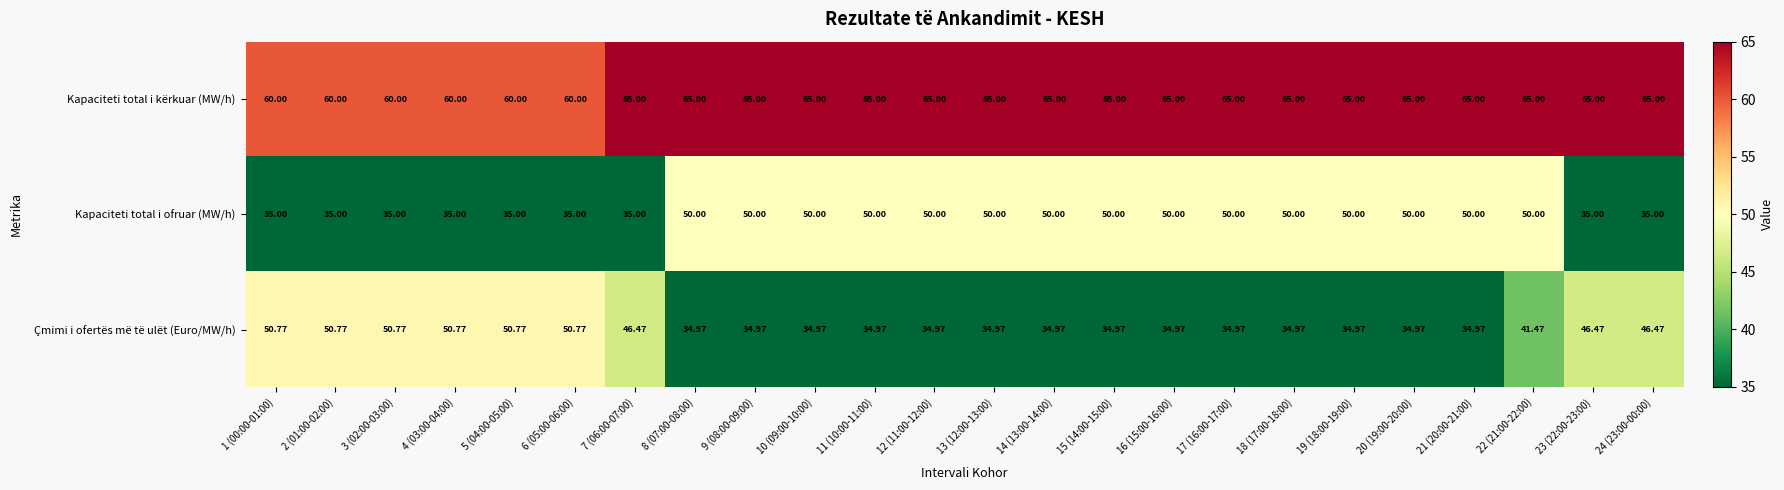

Between 2 (01:00-02:00) and 9 (08:00-09:00), which series saw the biggest shift?

Çmimi i ofertës më të ulët (Euro/MW/h)